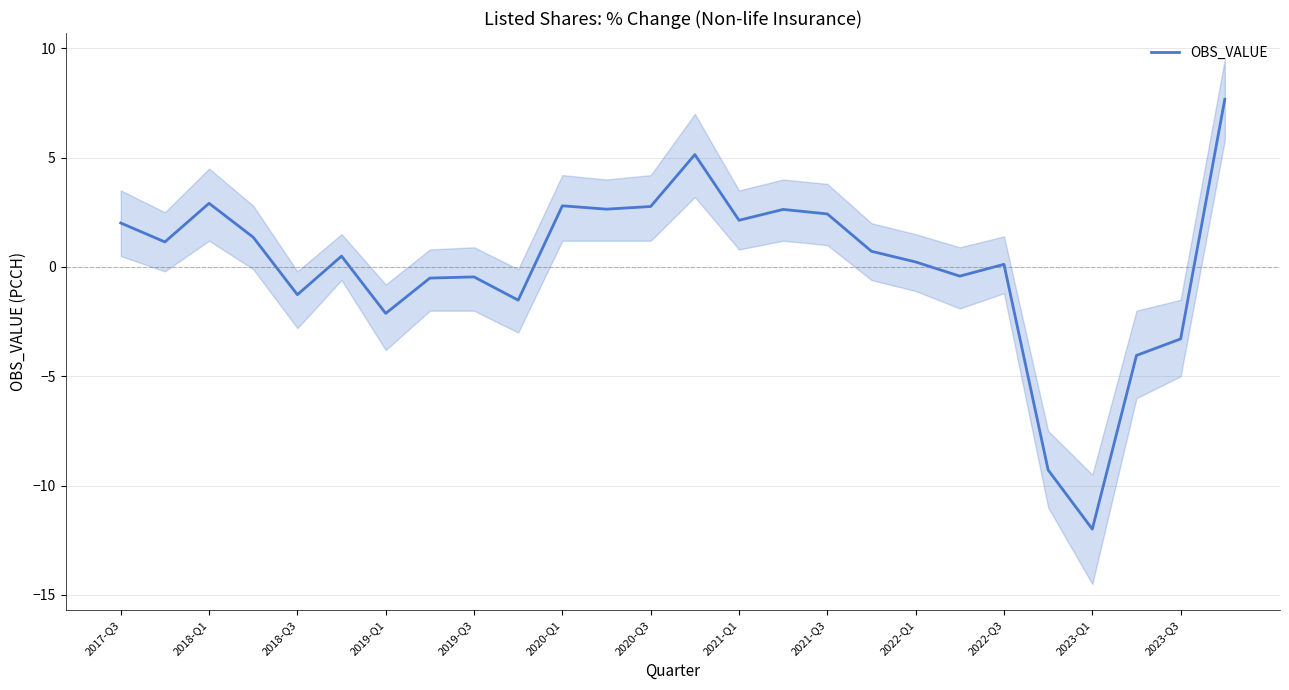

What position from the right is 17?

9